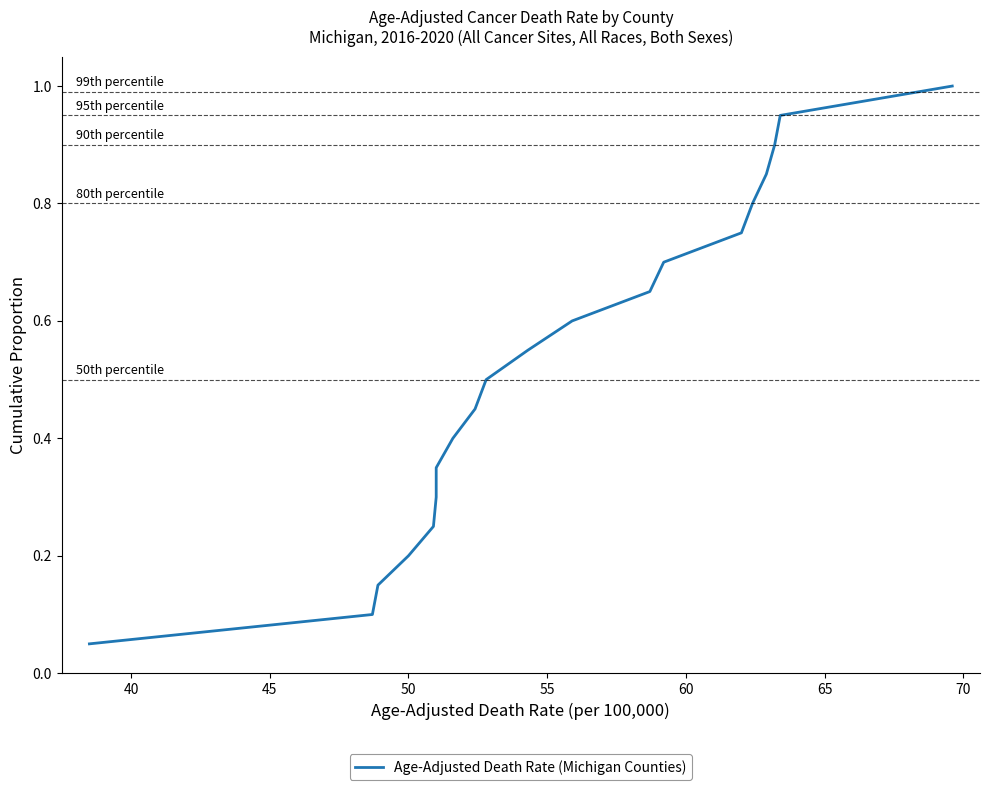

True or false: the data has more than 1 interior local peaks.

False